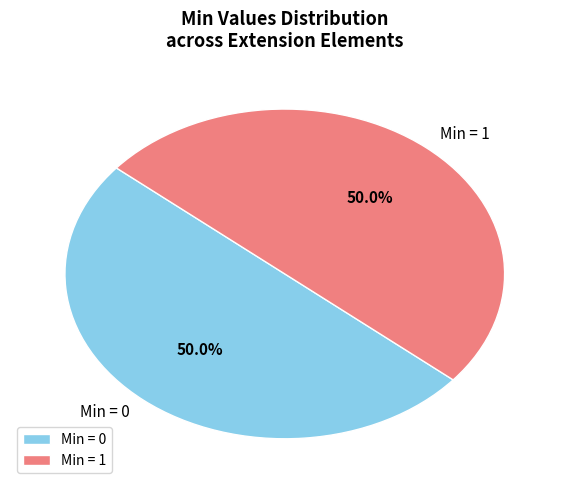

Combined, do Min = 1 and Min = 0 account for over 50%?

Yes